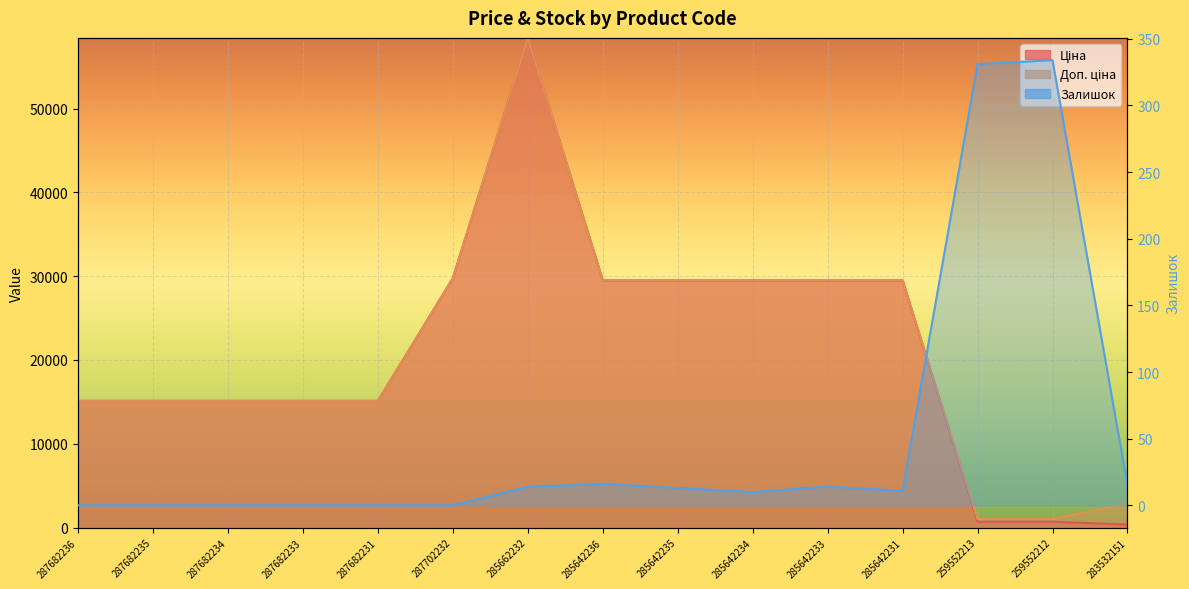

What is the value of the Доп. ціна point at the 8th from the left?

29491.5